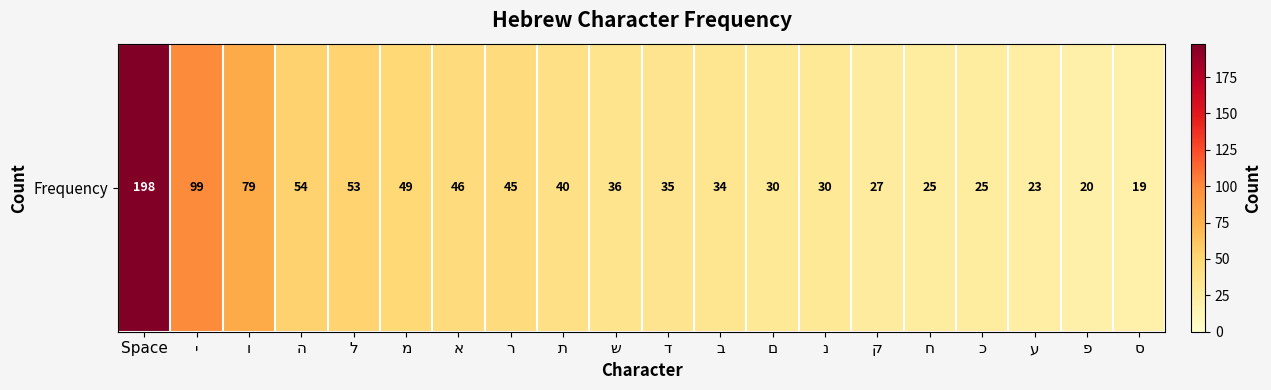

What is the difference between the values at י and נ?

69